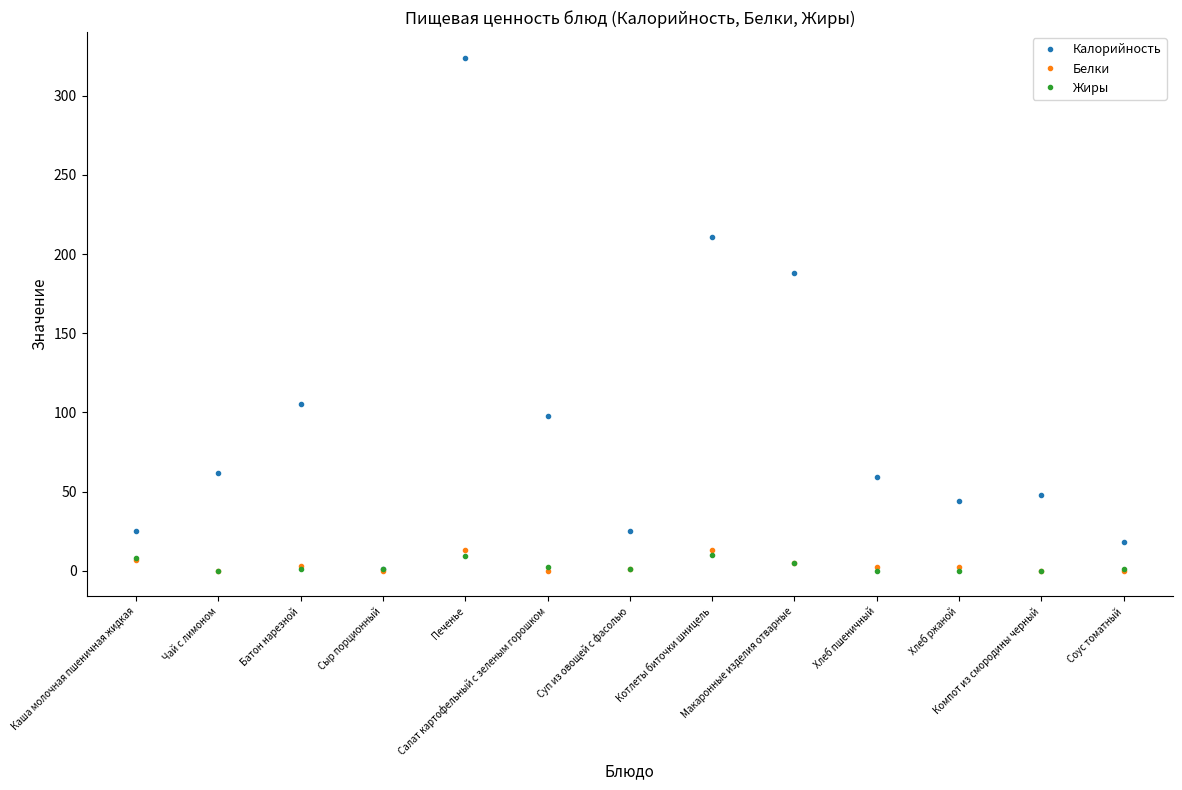

List the series in order of their peak value, lowest first.

Жиры, Белки, Калорийность